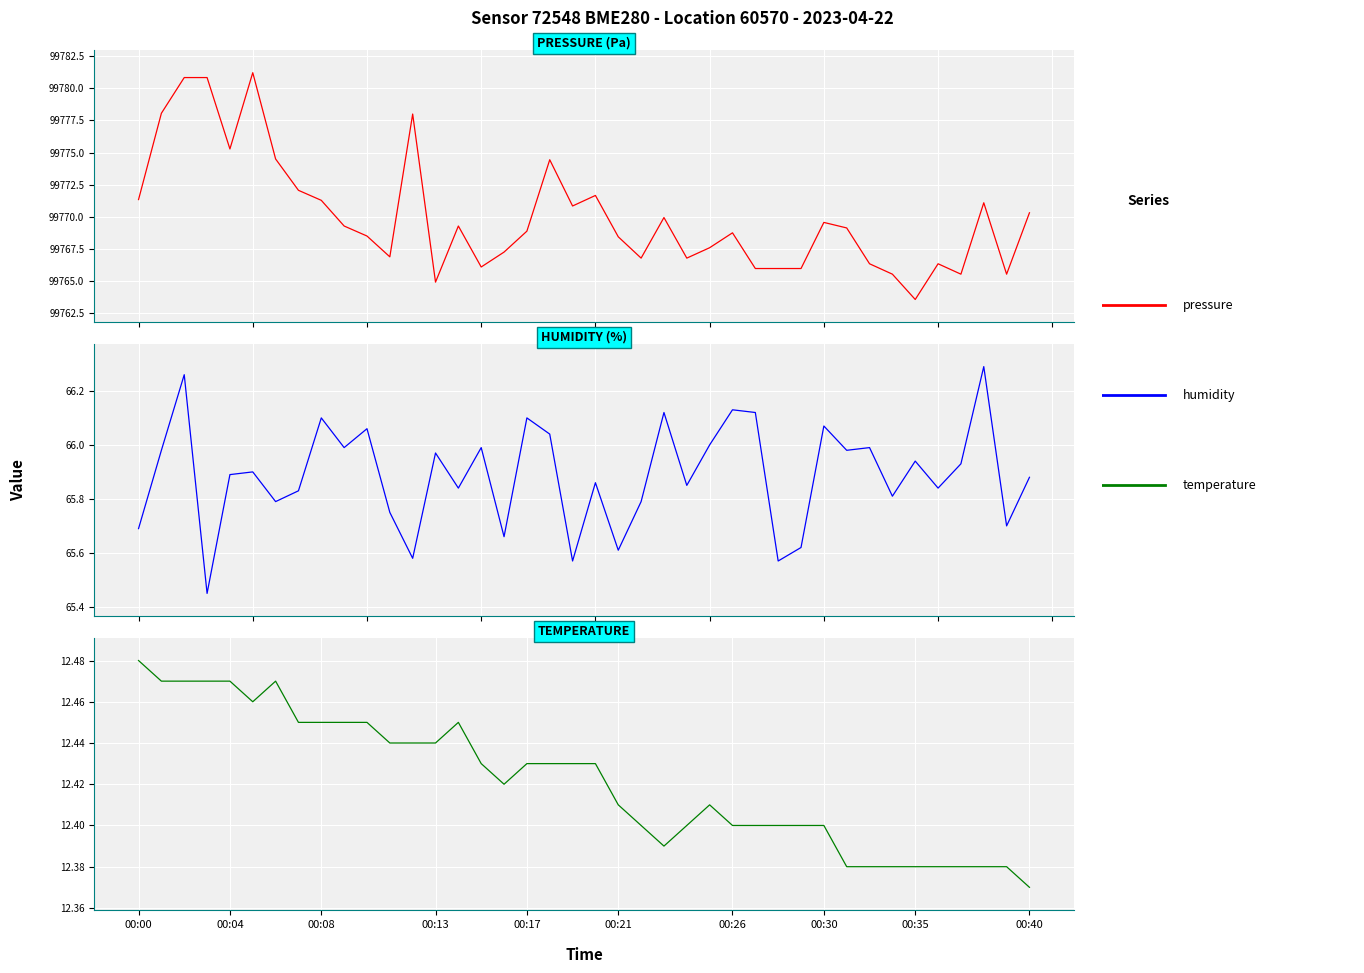

What are all the series names shown in the legend?

pressure, humidity, temperature